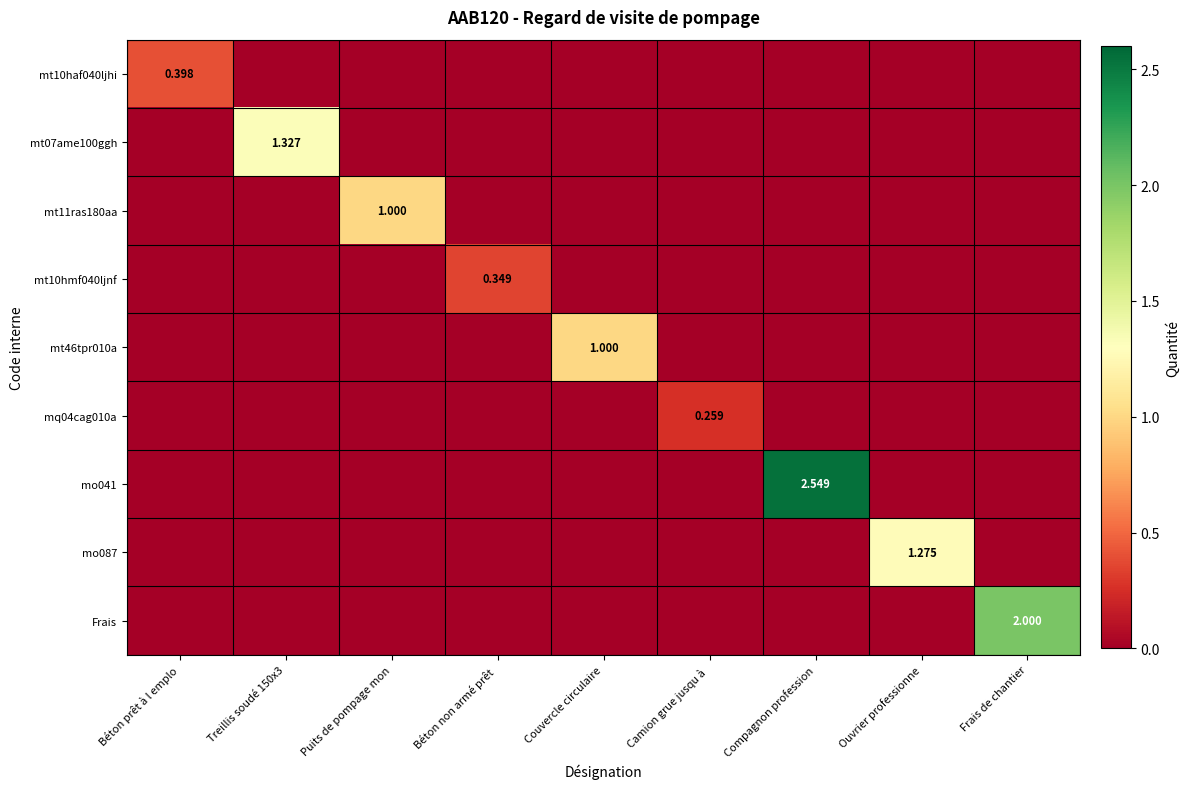

What is the sum of all mt10hmf040ljnf values?

0.3